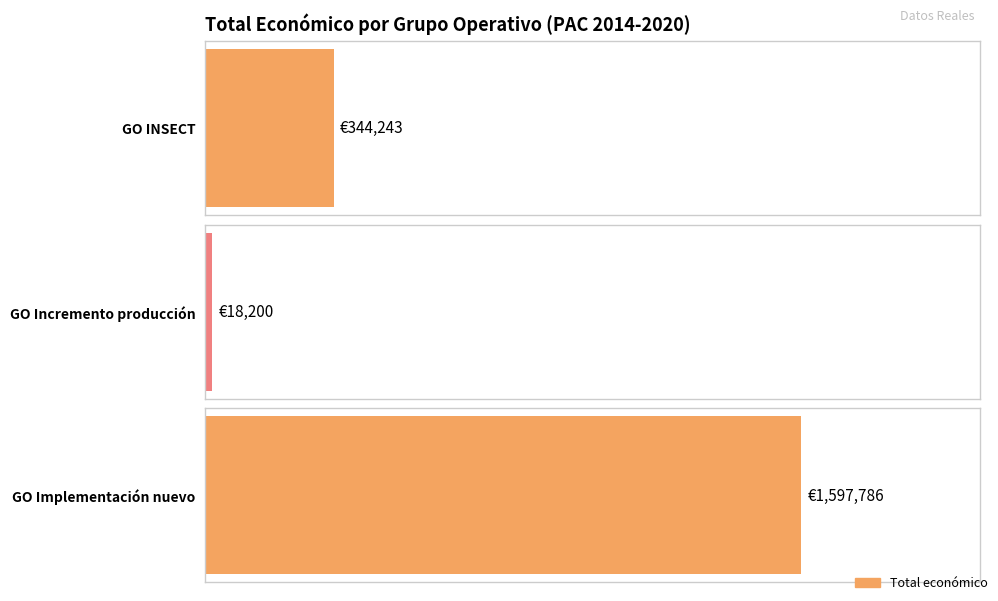

At which label does the data first exceed 344243?

GO Implementación nuevo